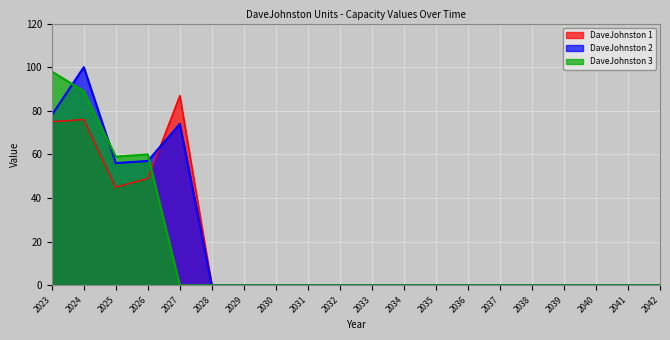

List the series in order of their overall mean, lowest first.

DaveJohnston 3, DaveJohnston 1, DaveJohnston 2